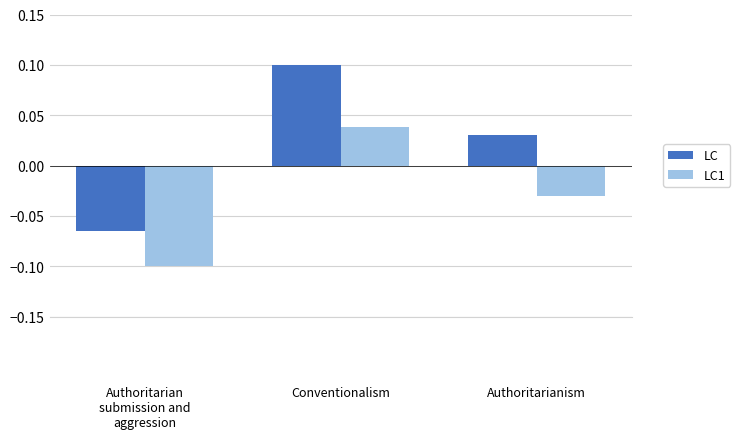

What is the difference between the maximum and minimum values in the LC1 series?

0.1